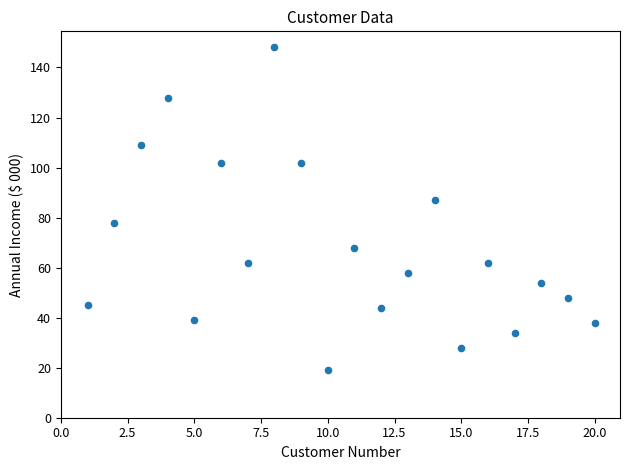

What is the range of X values (max minus min)?

19